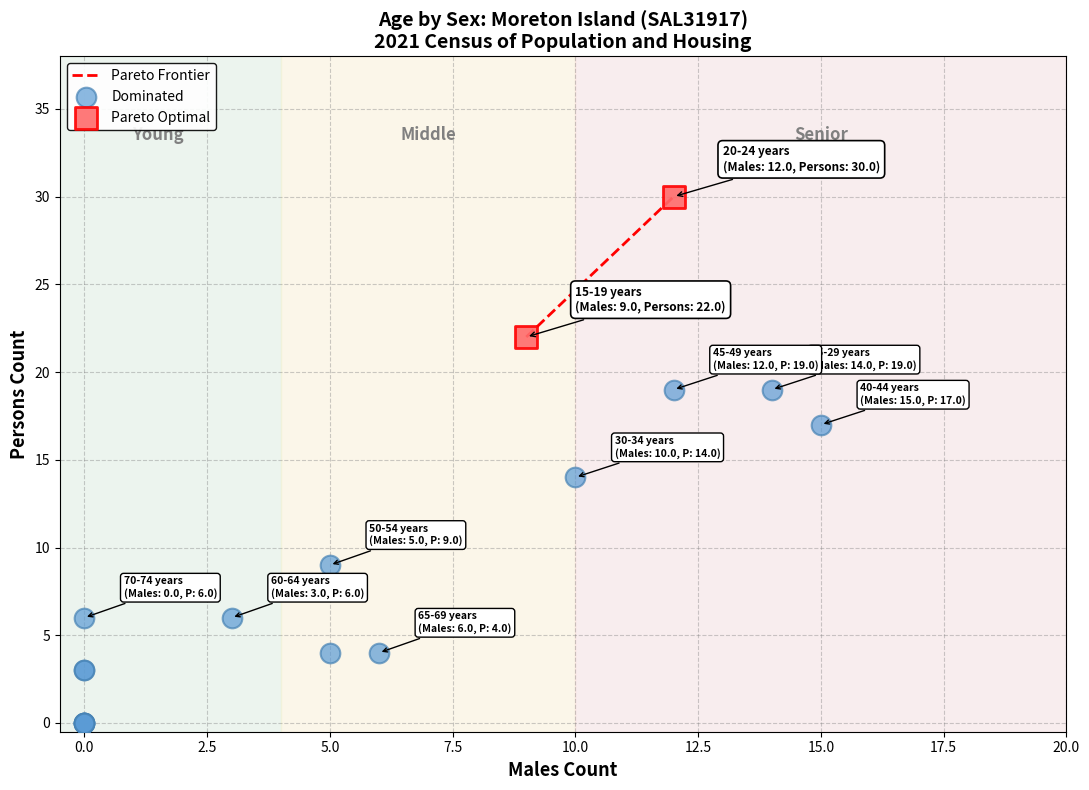

Which series has the largest Y range (max minus min)?

Dominated